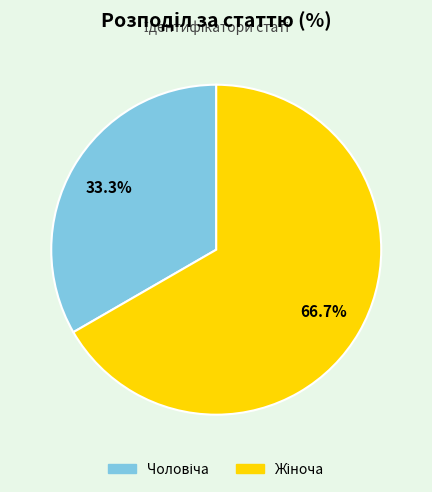

To the nearest percent, what is the difference between the largest and smallest slice percentages?

33%